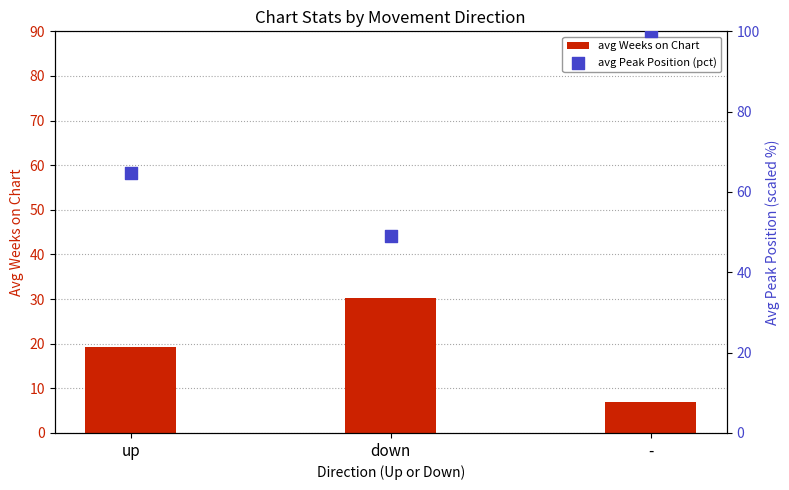

Which series contains the lowest Y value?

avg Weeks on Chart